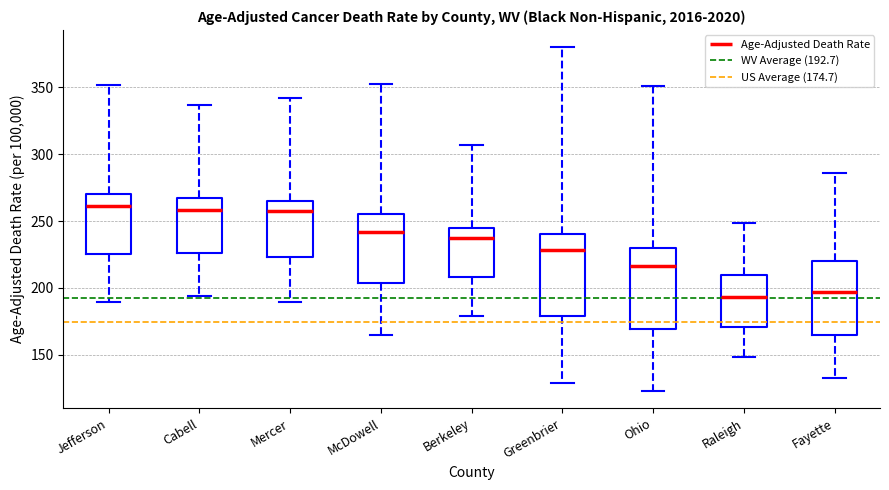

Reading left to right, transcribe this box plot: for each box, give where its median line is, the range the box spans, and where its two whiskers end, as read against the y-axis. The values are not printed on the chart, so give them approximately, as read against the axis.

Jefferson: median 260, box 225 to 270, whiskers 190 to 350
Cabell: median 260, box 225 to 265, whiskers 195 to 335
Mercer: median 260, box 225 to 265, whiskers 190 to 340
McDowell: median 240, box 205 to 255, whiskers 165 to 350
Berkeley: median 235, box 210 to 245, whiskers 180 to 305
Greenbrier: median 230, box 180 to 240, whiskers 130 to 380
Ohio: median 215, box 170 to 230, whiskers 125 to 350
Raleigh: median 195, box 170 to 210, whiskers 150 to 250
Fayette: median 195, box 165 to 220, whiskers 135 to 285